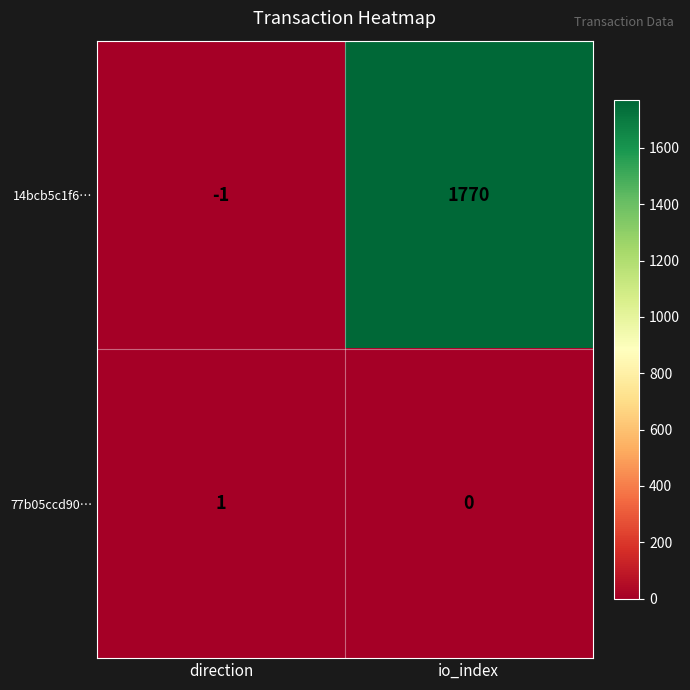

What is the difference between the highest and lowest values at direction?

2